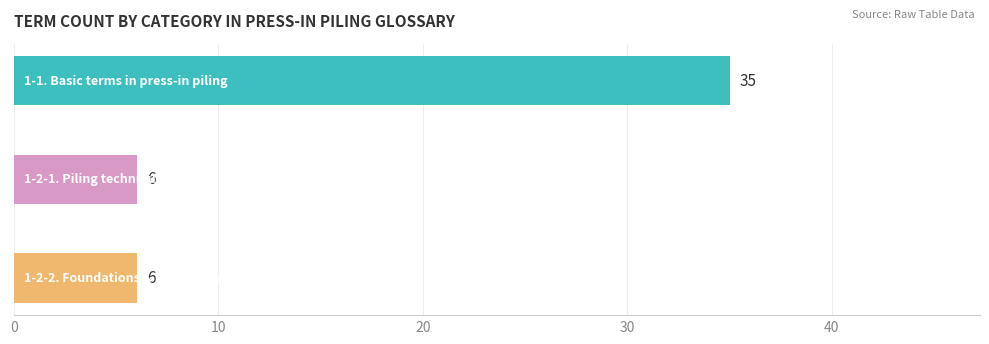

What is the change in value from 1-1.Basic terms in press-in piling to 1-2-2.Foundations and retaining structures?

-29